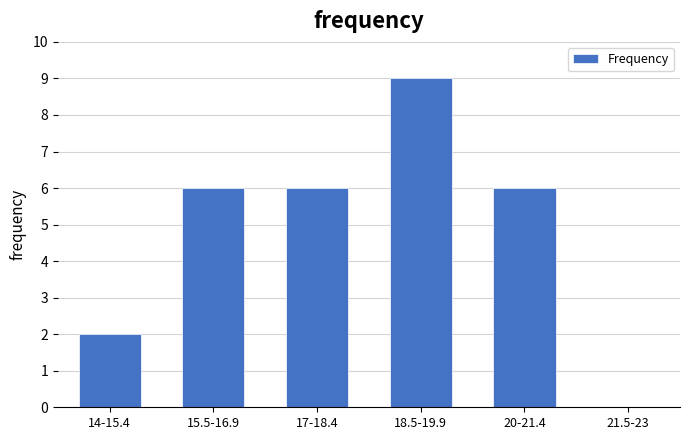

Reading right to left, list all the values displayed in this chart.

21.5-23=0	20-21.4=6	18.5-19.9=9	17-18.4=6	15.5-16.9=6	14-15.4=2